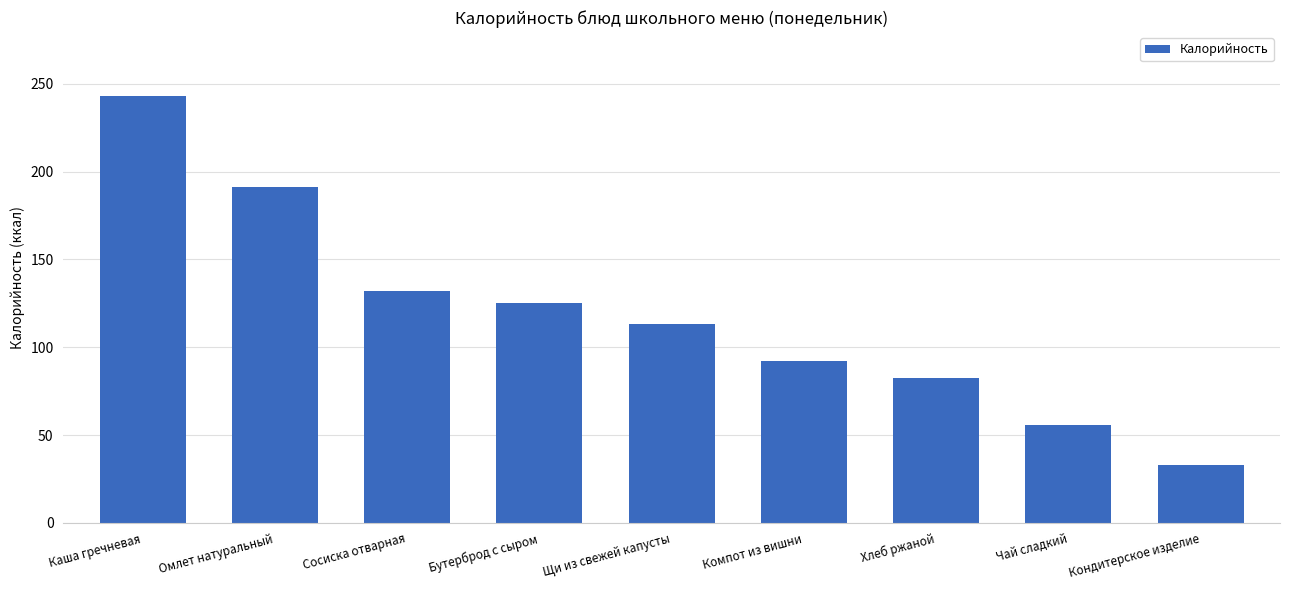

Reading right to left, what are all the values shown in this chart?

Кондитерское изделие=33.0	Чай сладкий=56.0	Хлеб ржаной=82.4	Компот из вишни=92.0	Щи из свежей капусты=113.0	Бутерброд с сыром=125.0	Сосиска отварная=132.2	Омлет натуральный=191.0	Каша гречневая=243.0